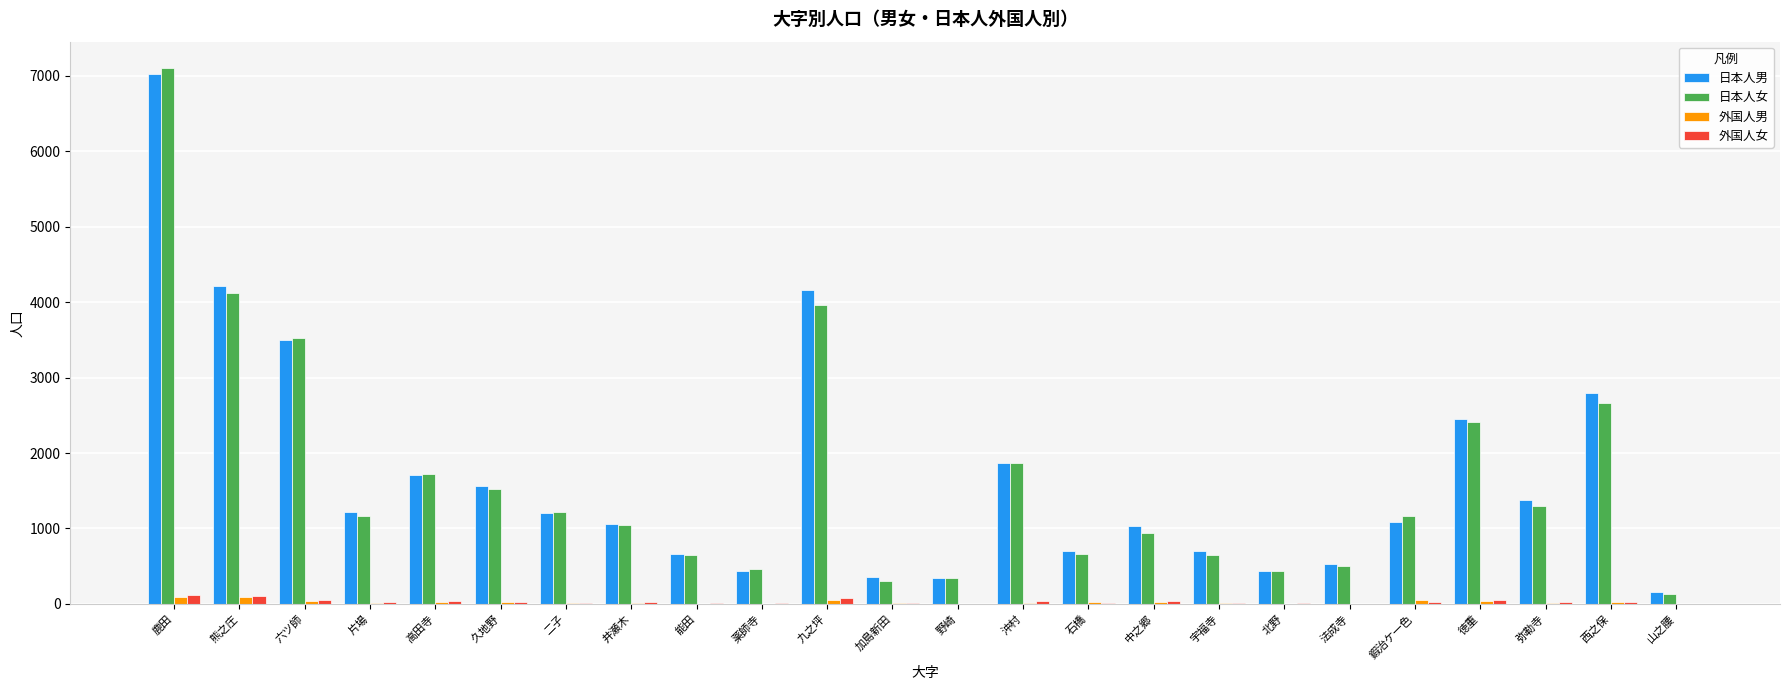

What is the sum of the 日本人女 values at 六ツ師 and 薬師寺?

3983